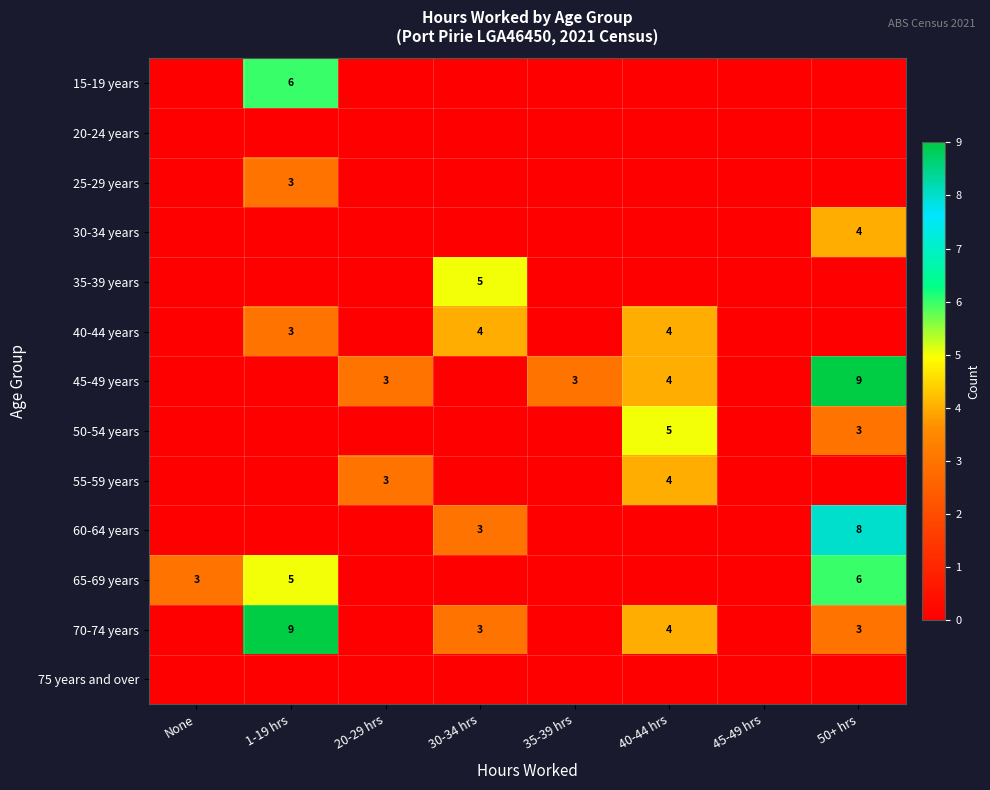

The value of 35-39 years at 20-29 hrs is 0. True or false?

True